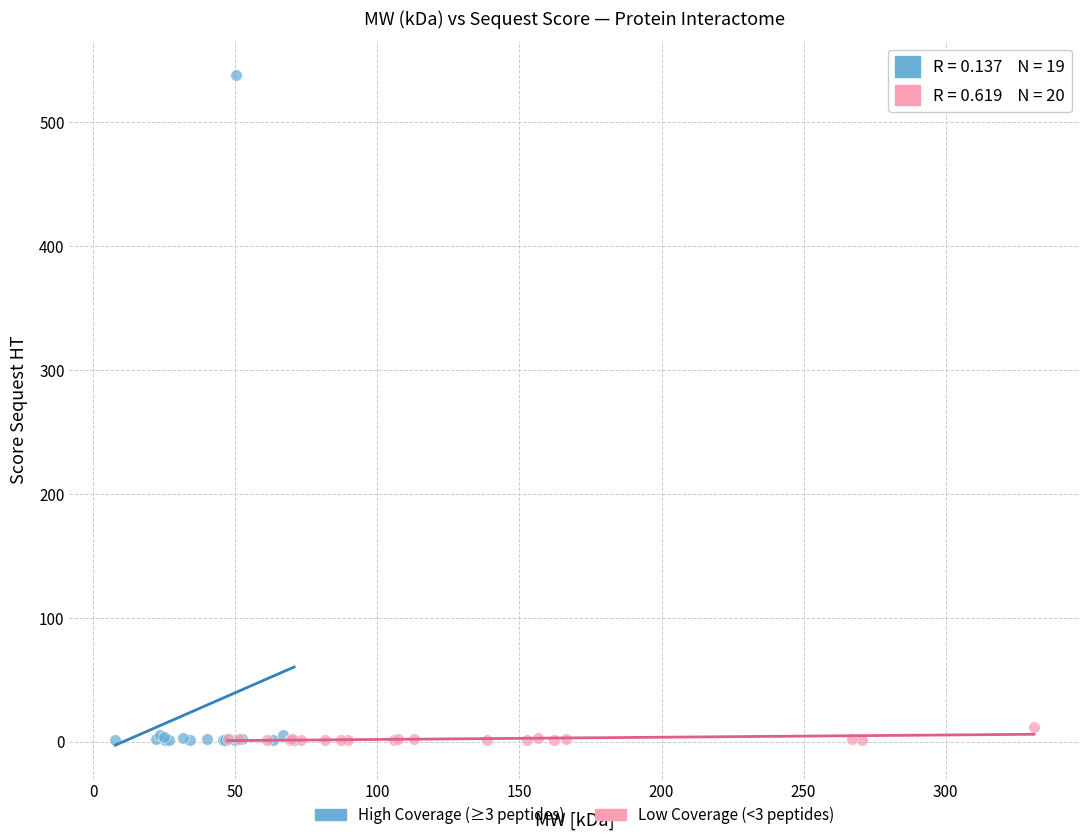

Which series reaches the maximum Y coordinate?

High Coverage (≥3 peptides)